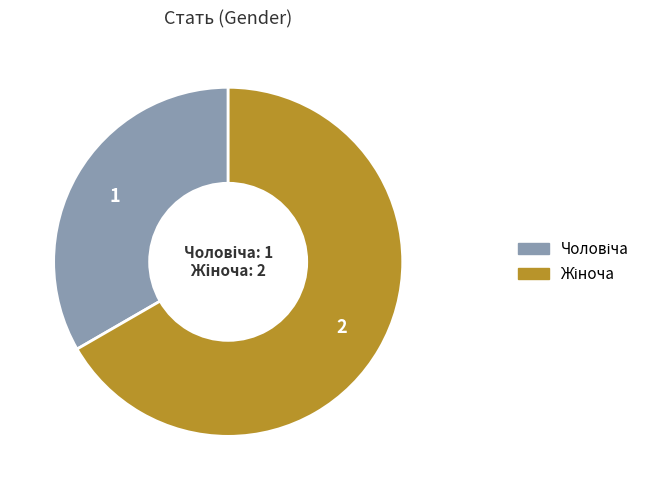

Does any single category account for the majority?

Yes